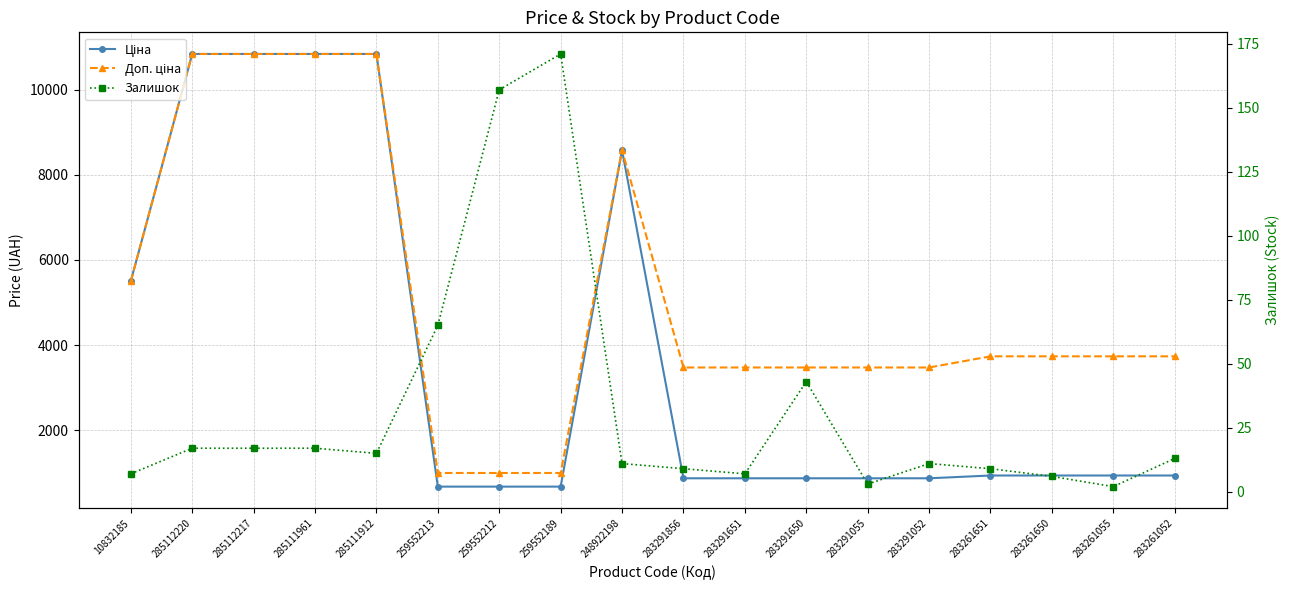

What is the difference between the maximum and second lowest values in the Ціна series?

10168.0